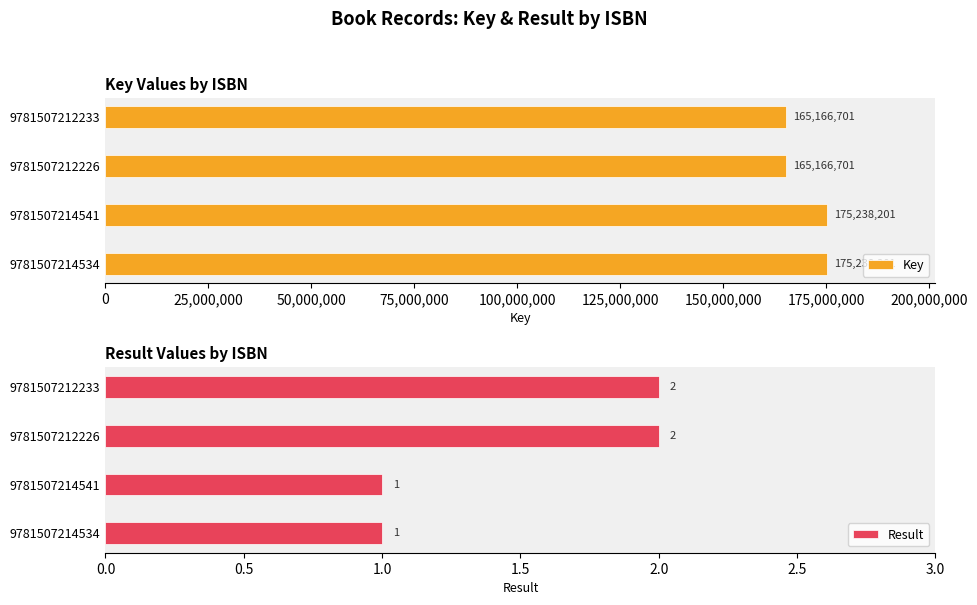

List the labels in order of Key value, largest first.

0, 25,000,000, 50,000,000, 75,000,000